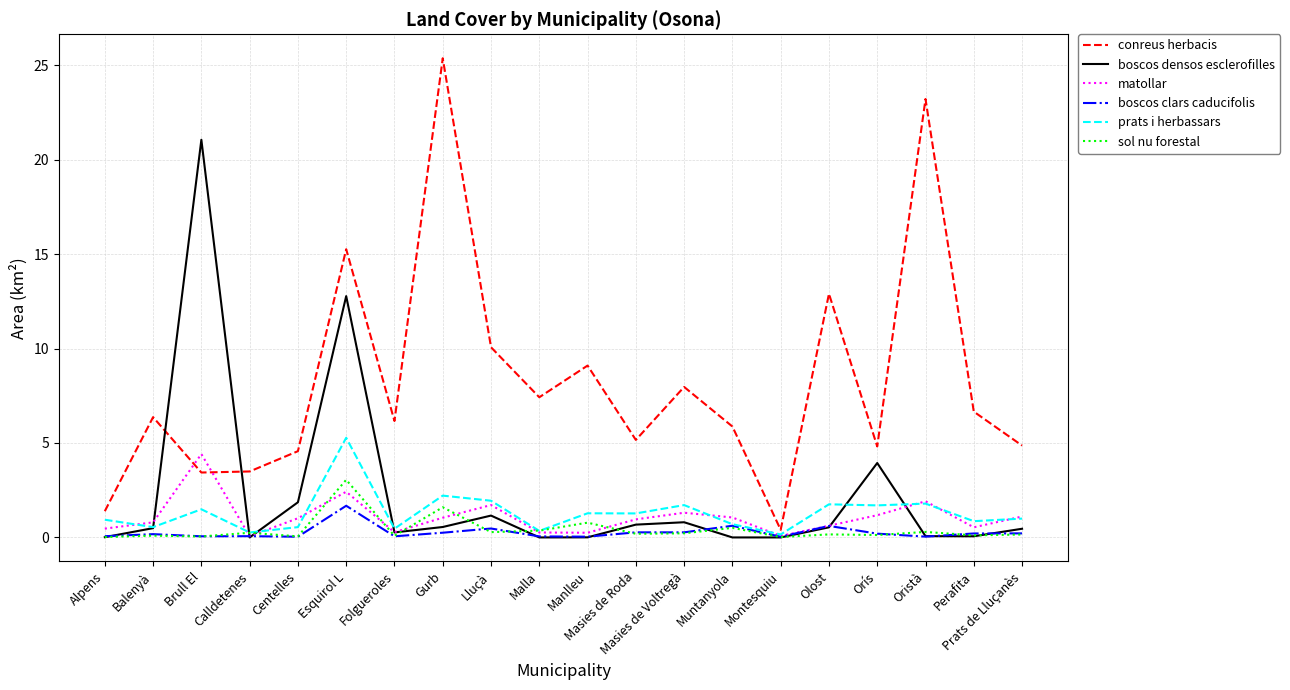

Which label corresponds to the largest value in the chart?

Gurb